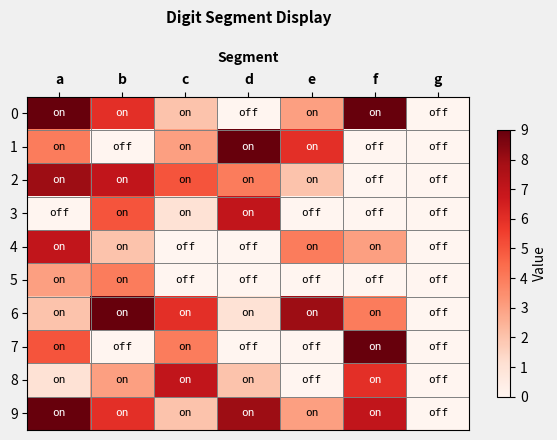

Which category has the lowest value across all series?

d